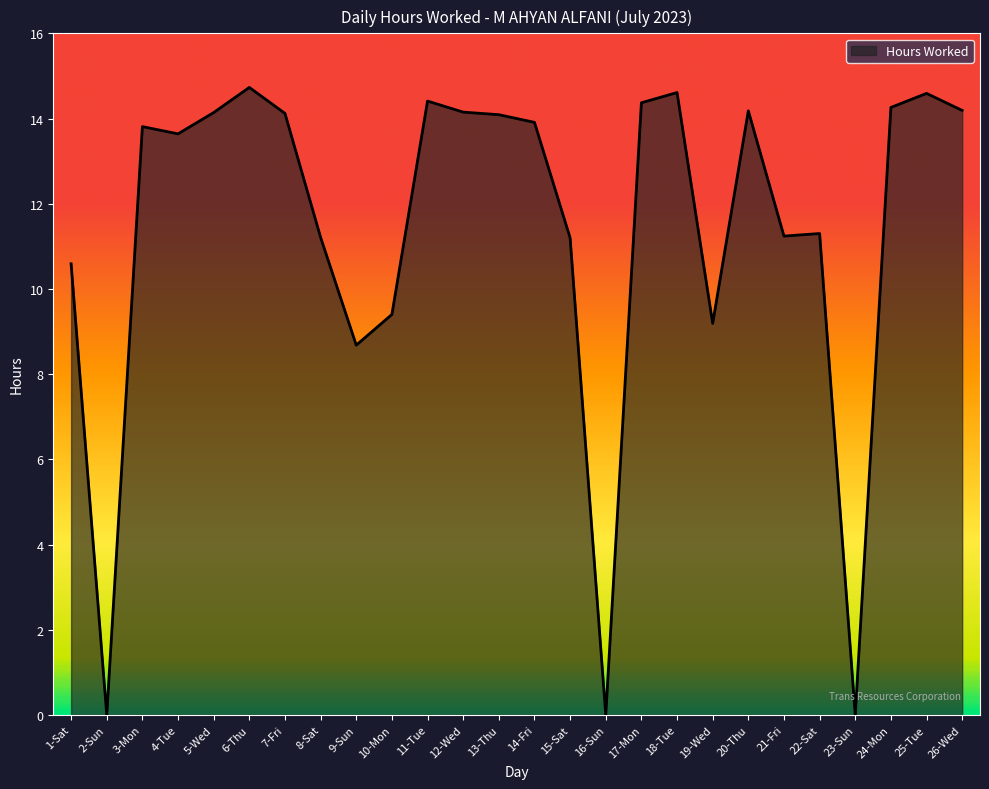

What is the maximum value shown in the chart?

14.7